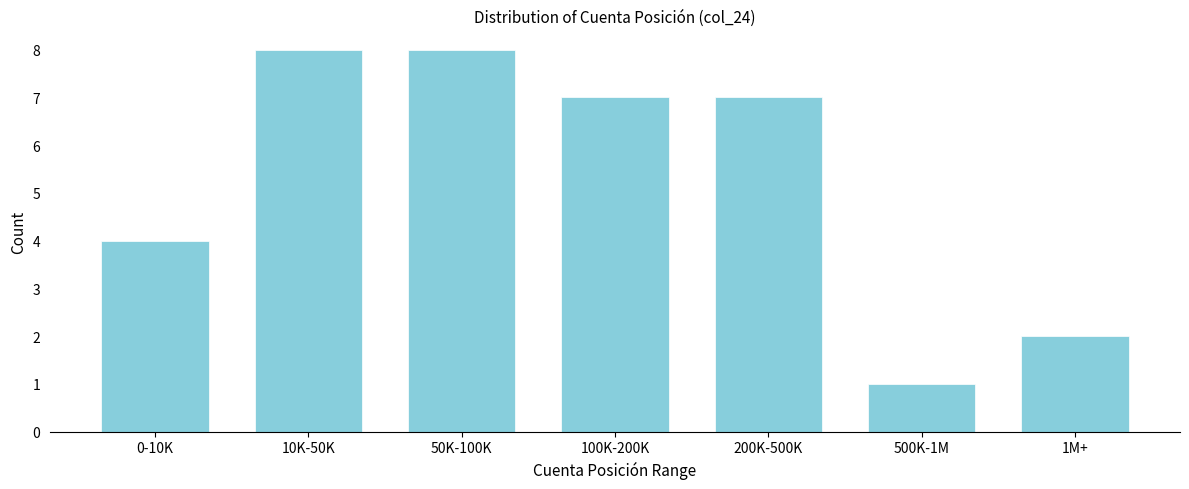

Reading left to right, what are all the values shown in this chart?

4	8	8	7	7	1	2